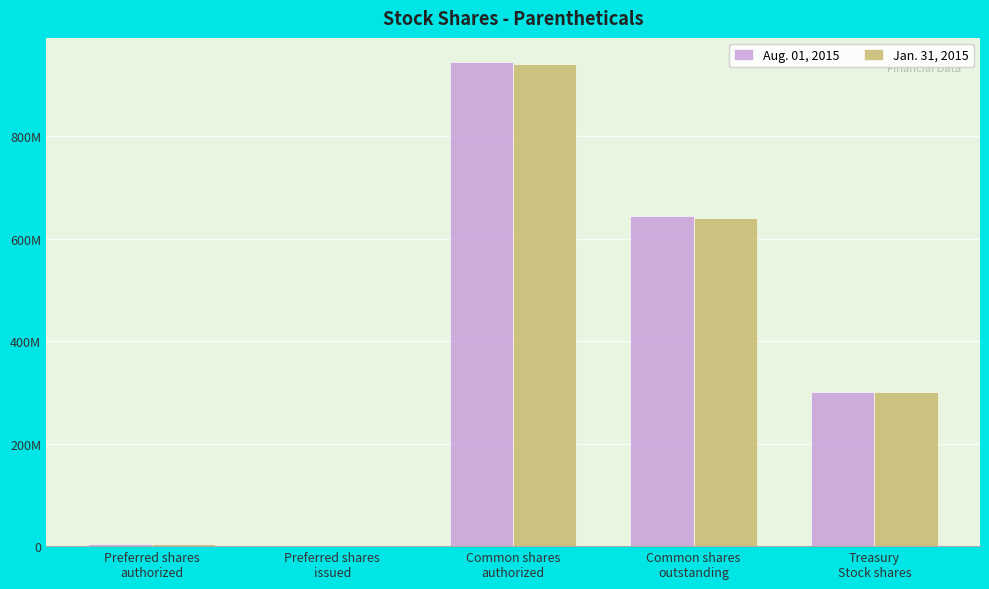

The Jan. 31, 2015 series shows 0 at Preferred shares
issued. True or false?

True